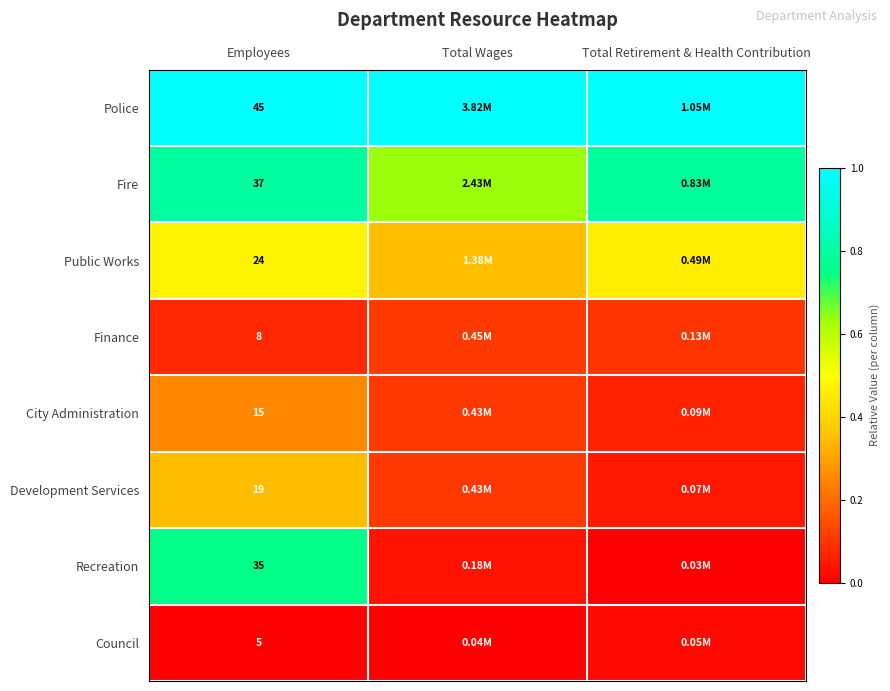

Between Employees and Total Retirement & Health Contribution, which is larger?

Employees